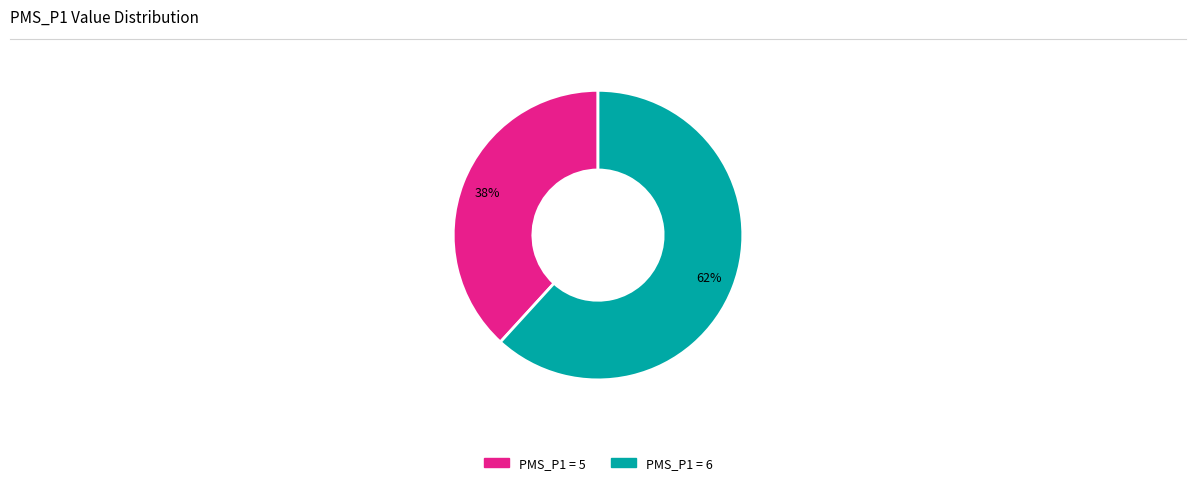

Does any single category account for the majority?

Yes